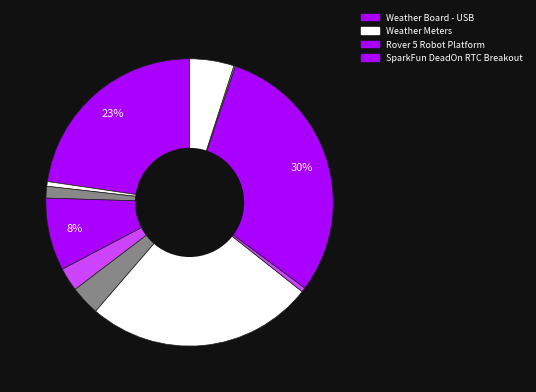

Does any single category account for the majority?

No